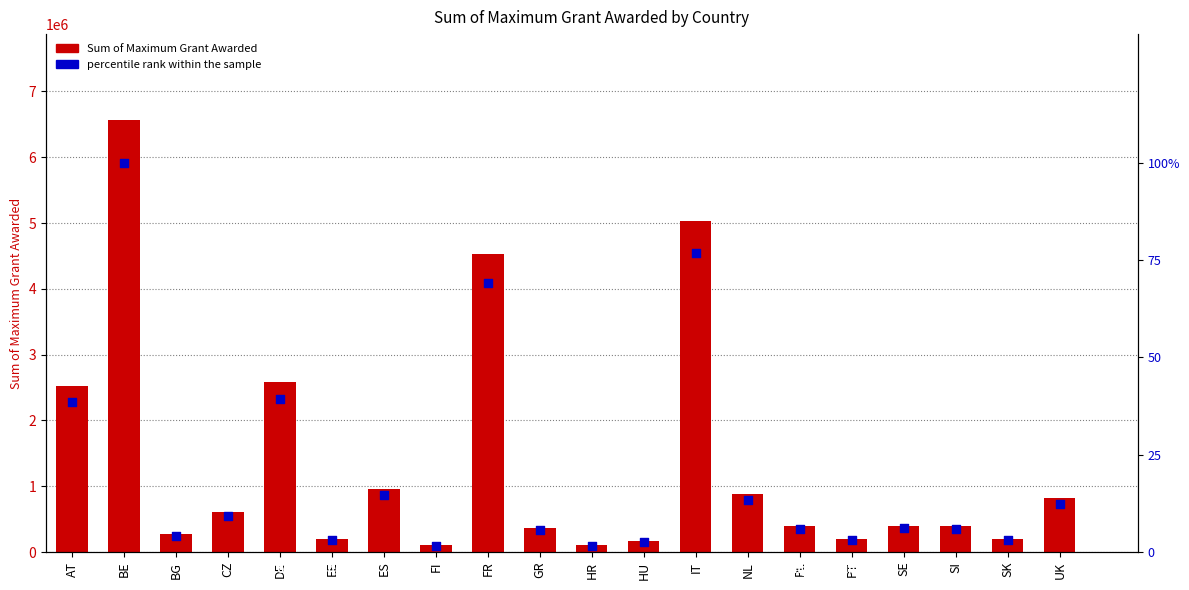

Which series has the largest total across all categories?

Sum of Maximum Grant Awarded